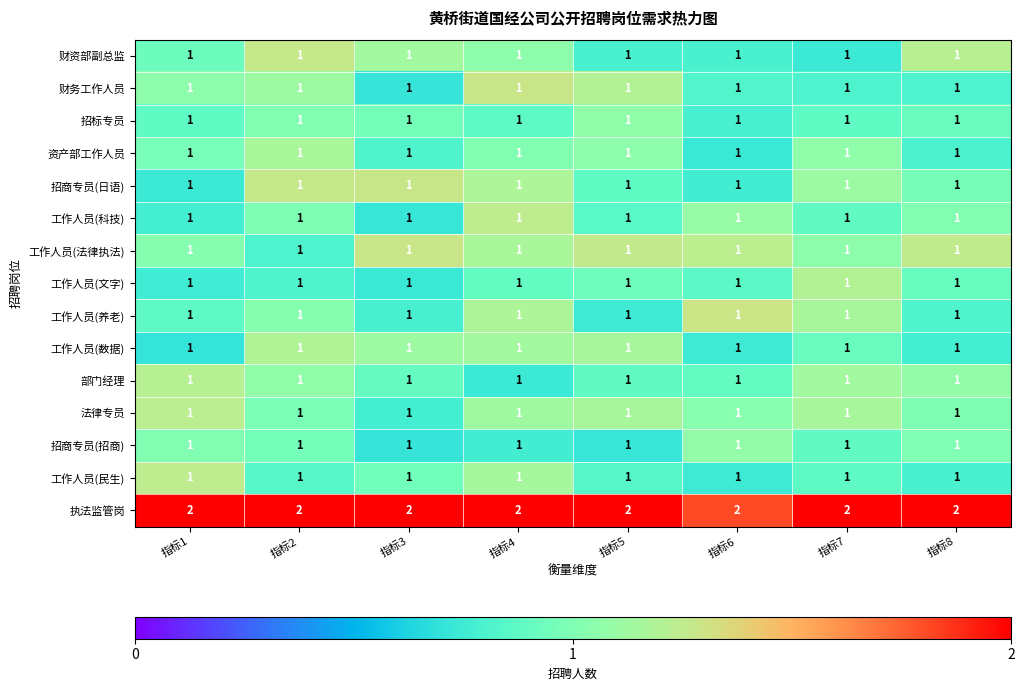

What is the sum of all 资产部工作人员 values?

8